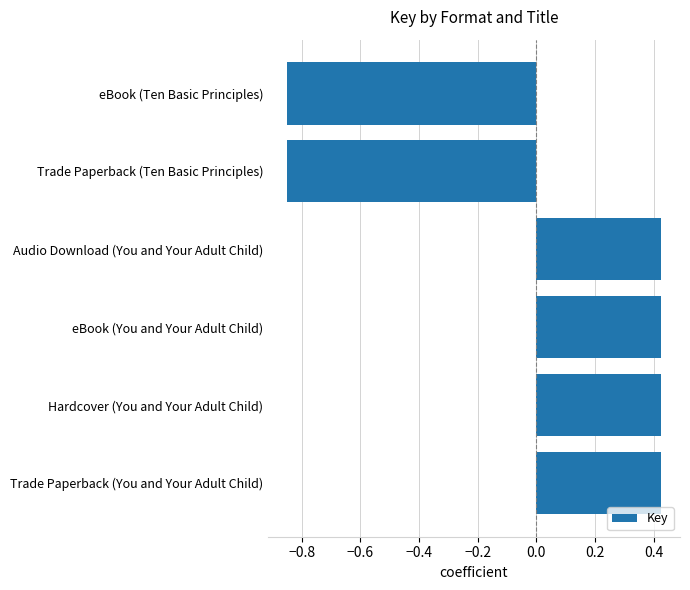

How many values are between 0 and 1?

4